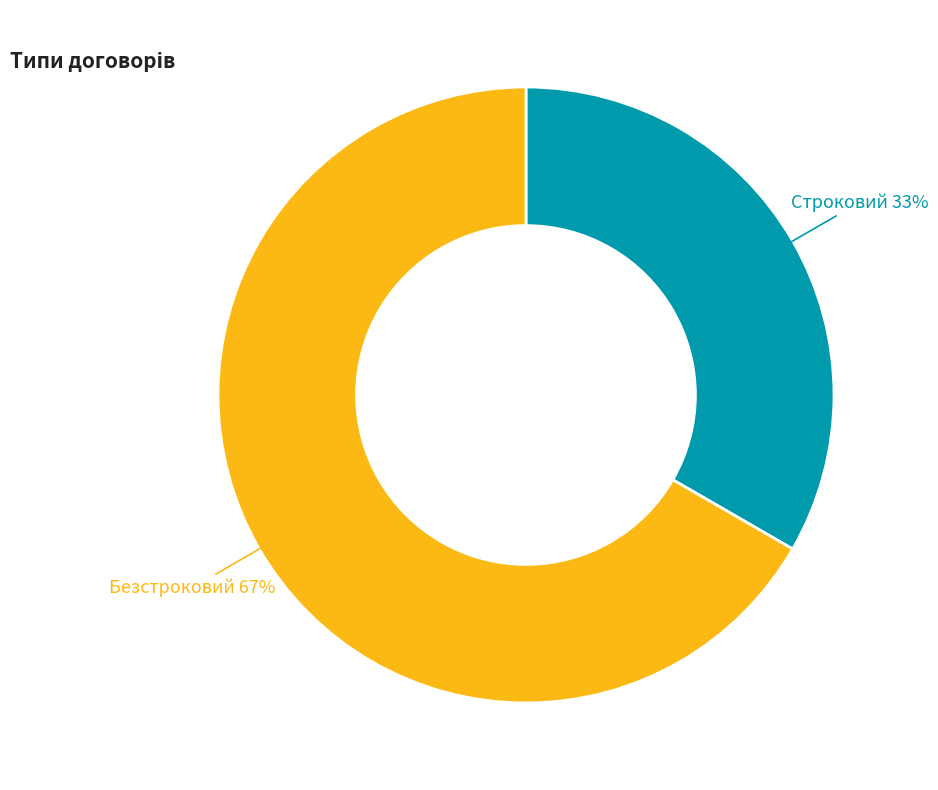

Which slice represents more than half of the pie?

Безстроковий